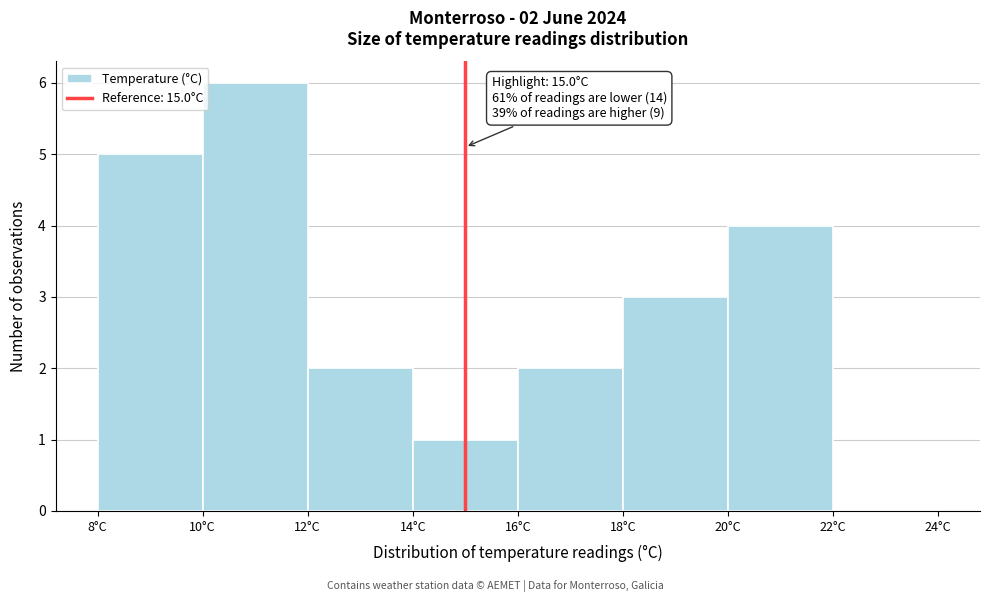

Over which range of the x-axis is the bar tallest?

10 to 12